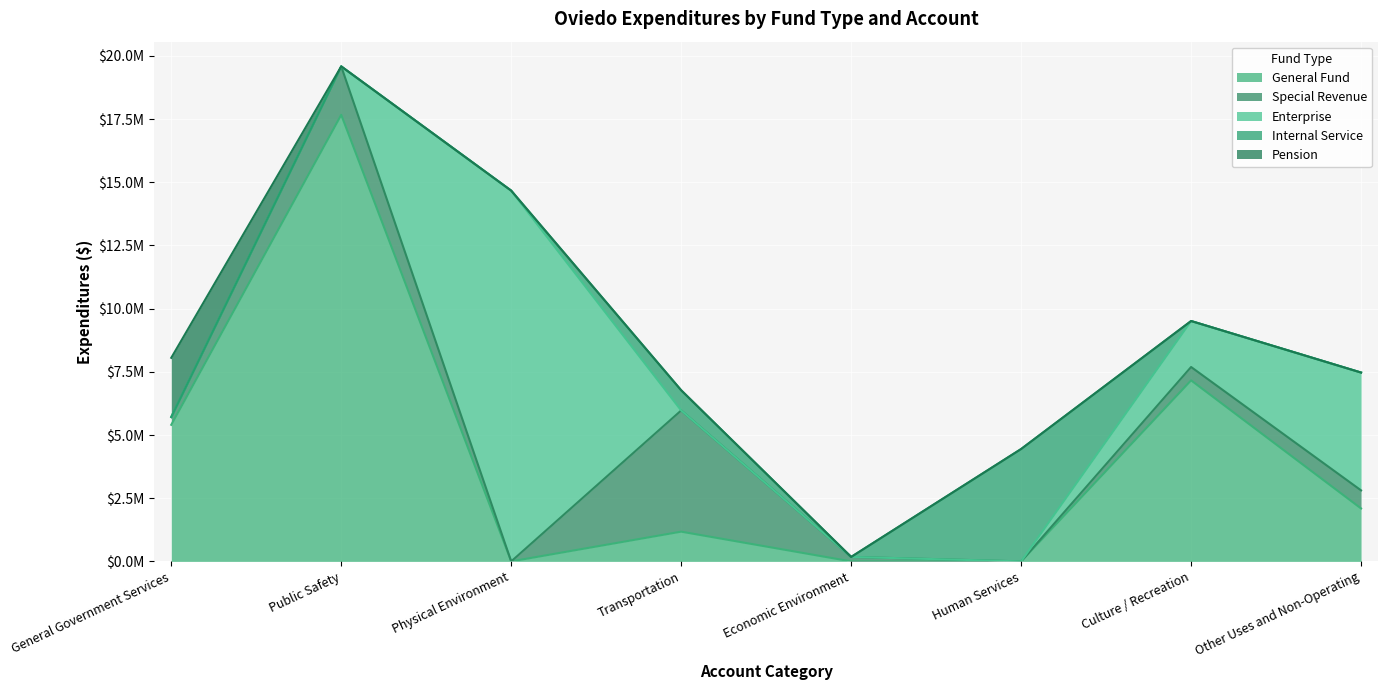

Rank the categories by Enterprise value from lowest to highest.

General Government Services, Public Safety, Transportation, Economic Environment, Human Services, Culture / Recreation, Other Uses and Non-Operating, Physical Environment